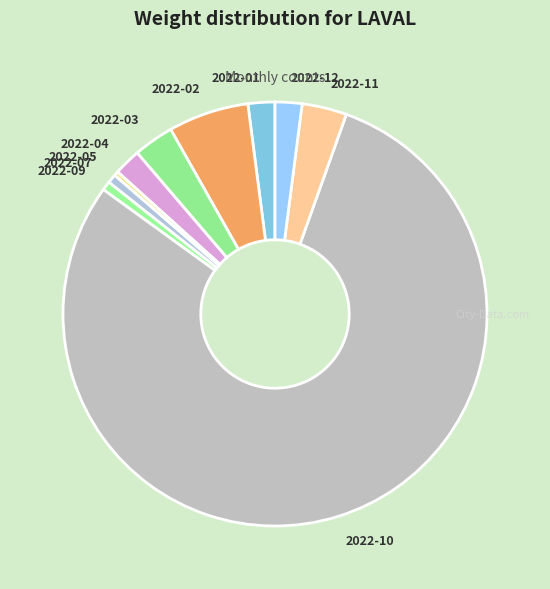

Which category has the biggest portion of the pie?

2022-10